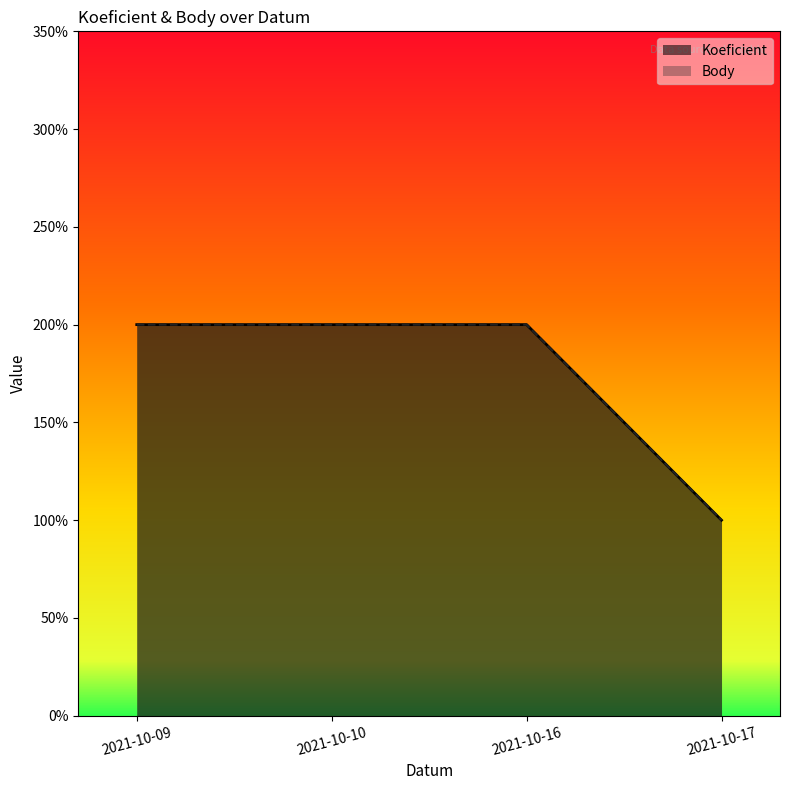

Which series changed the most between 2021-10-09 and 2021-10-16?

Koeficient